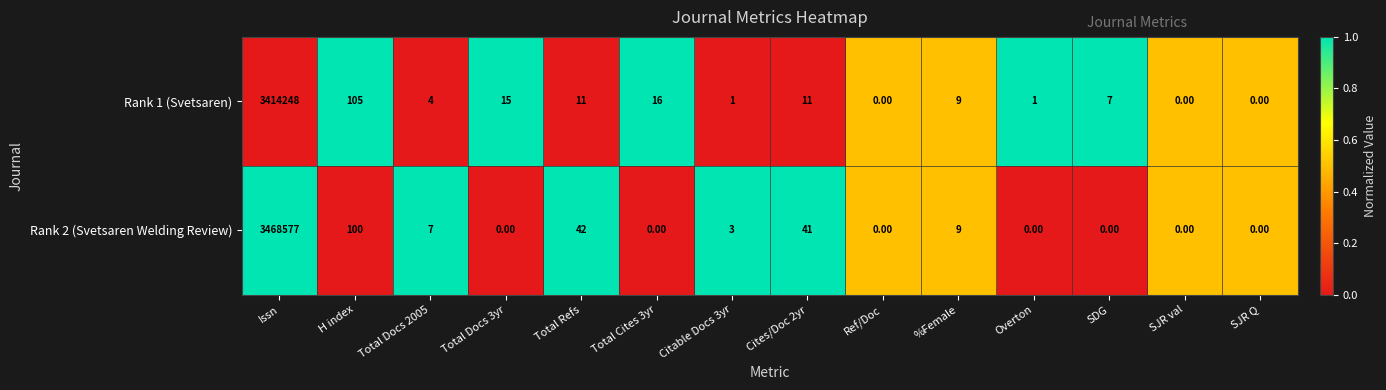

What is the total value across all series at H index?

205